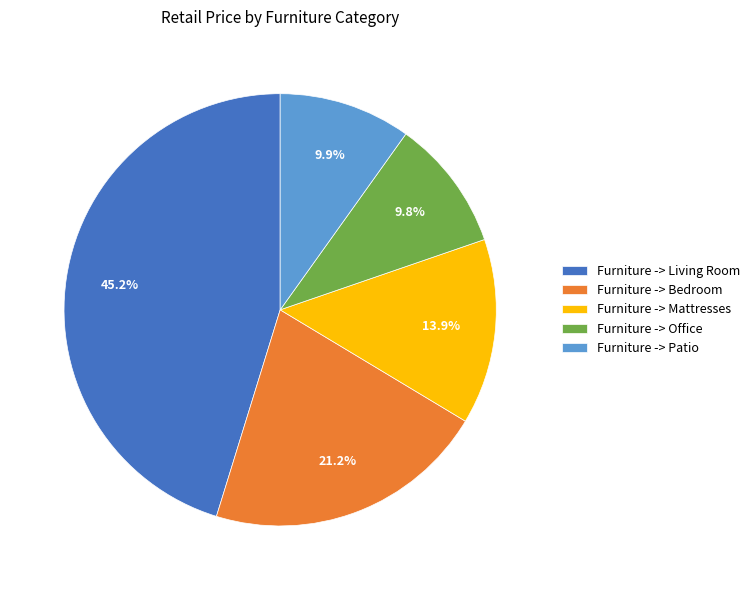

What is the largest slice in the pie chart?

Furniture -> Living Room